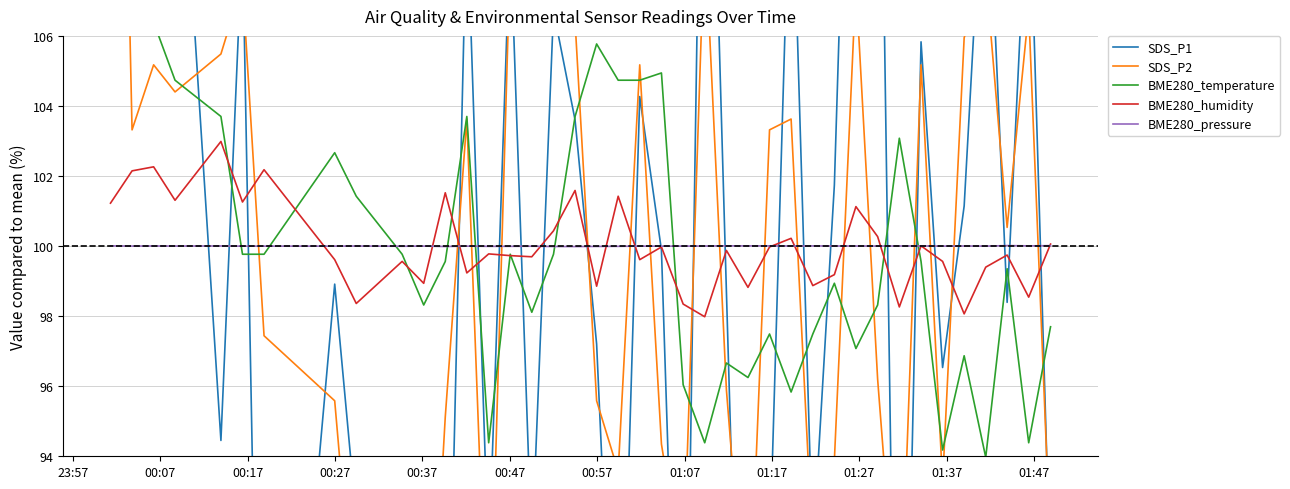

How many data points in SDS_P2 are above 103?

20